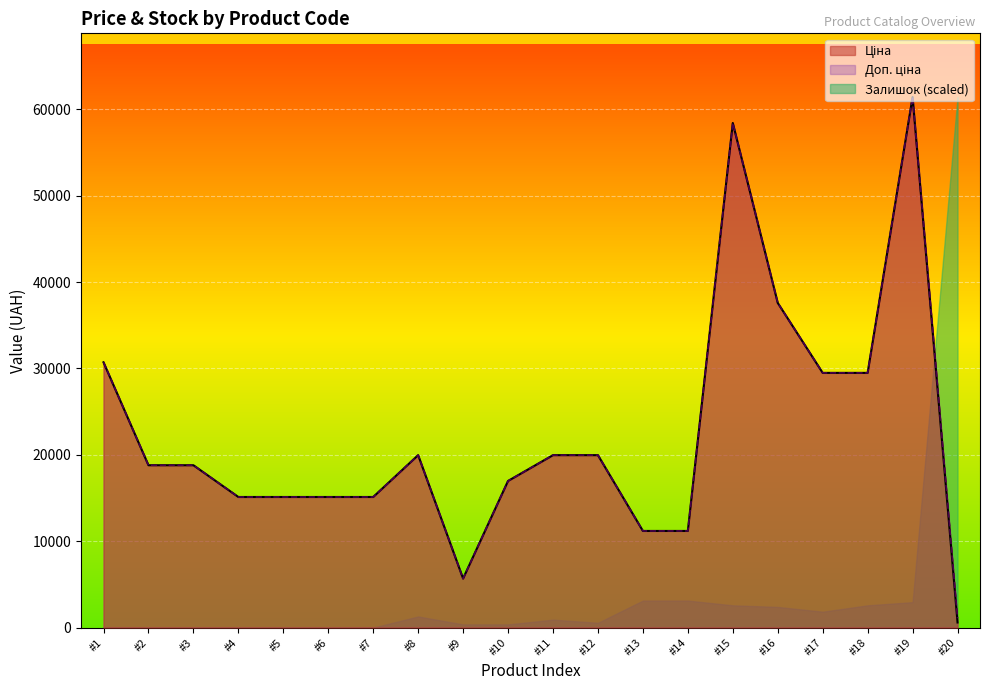

Does the chart display data point markers on the line(s)?

No